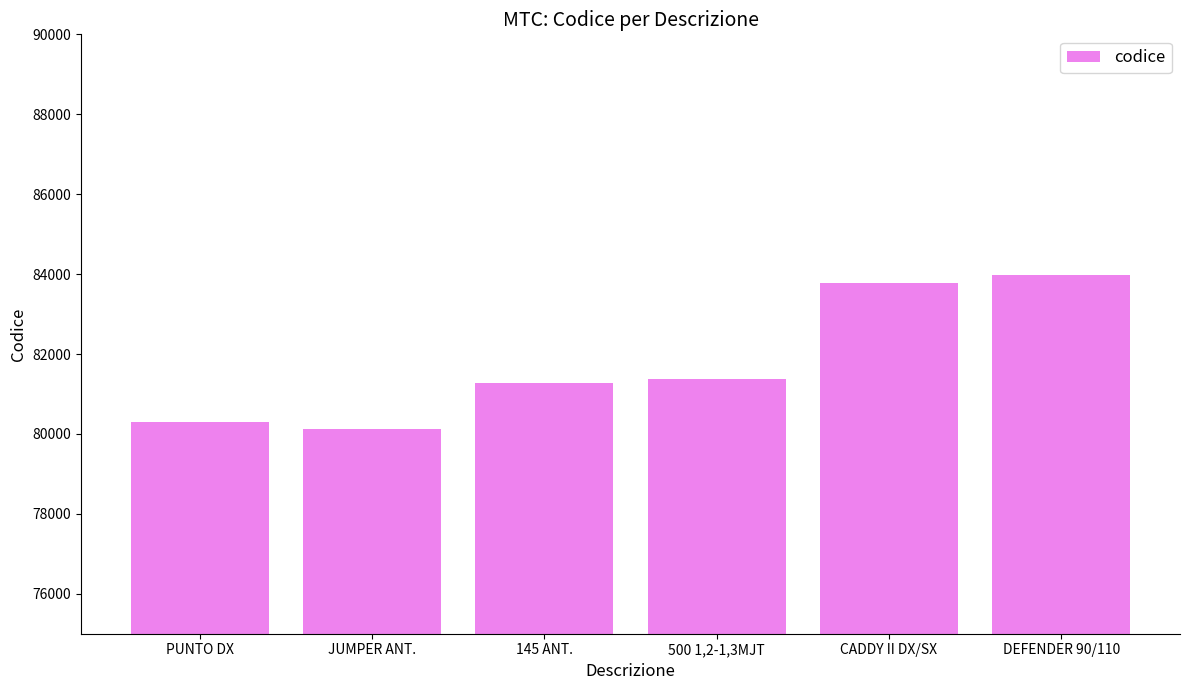

What is the average value?

81803